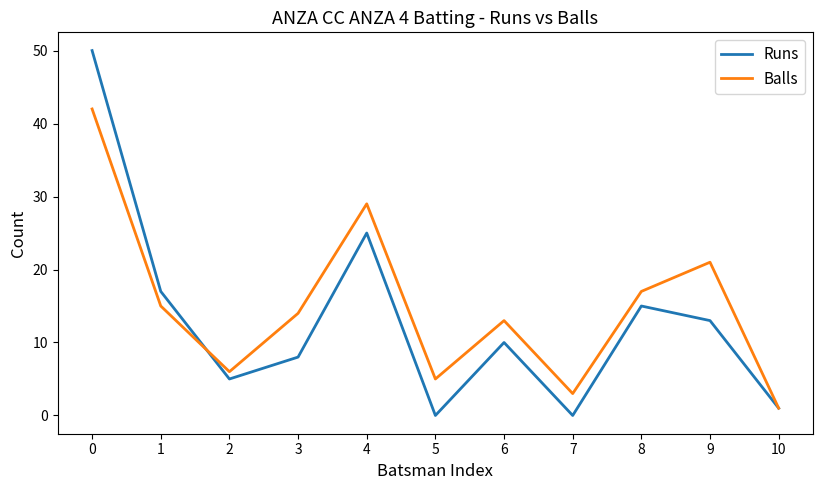

Rank the series by their average value, from highest to lowest.

Balls, Runs